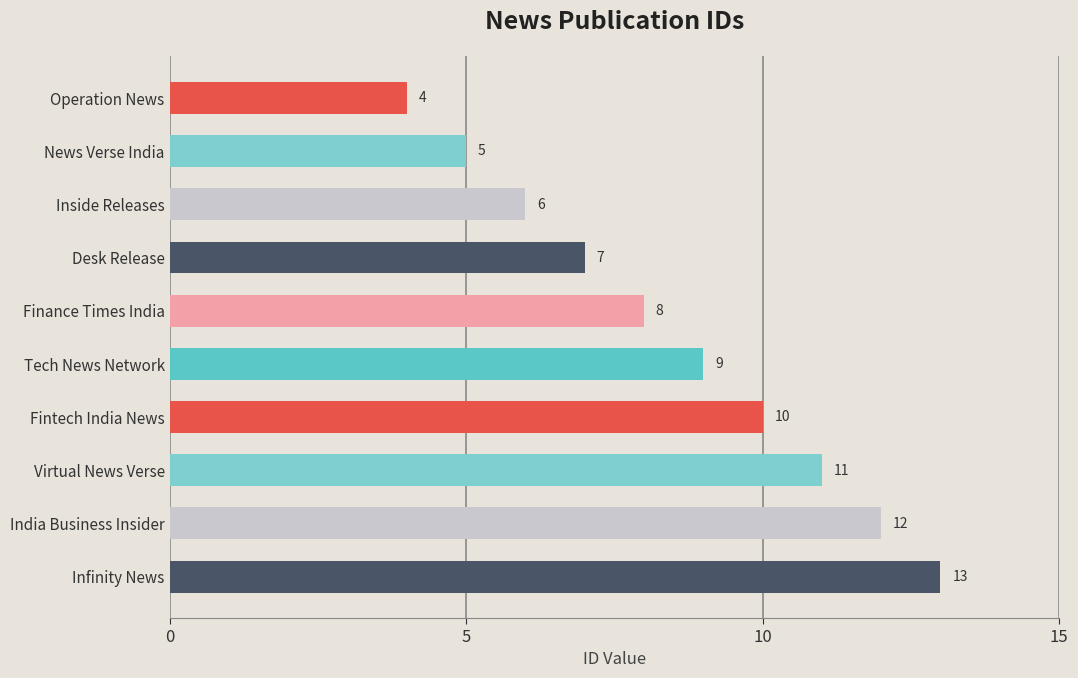

Between India Business Insider and Operation News, which is larger?

India Business Insider